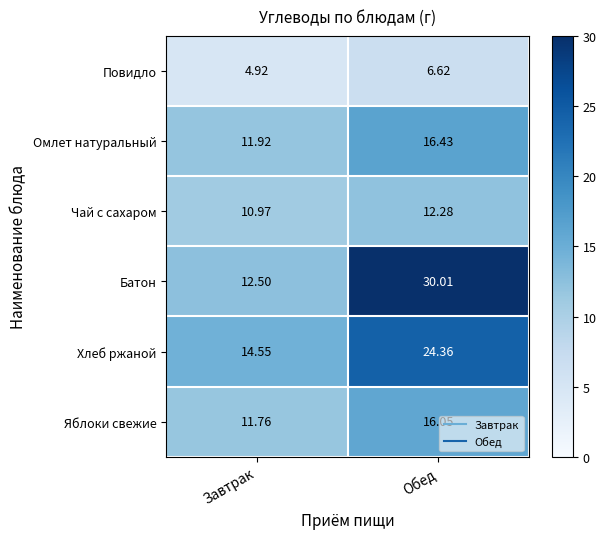

How many distinct data groups are displayed?

6